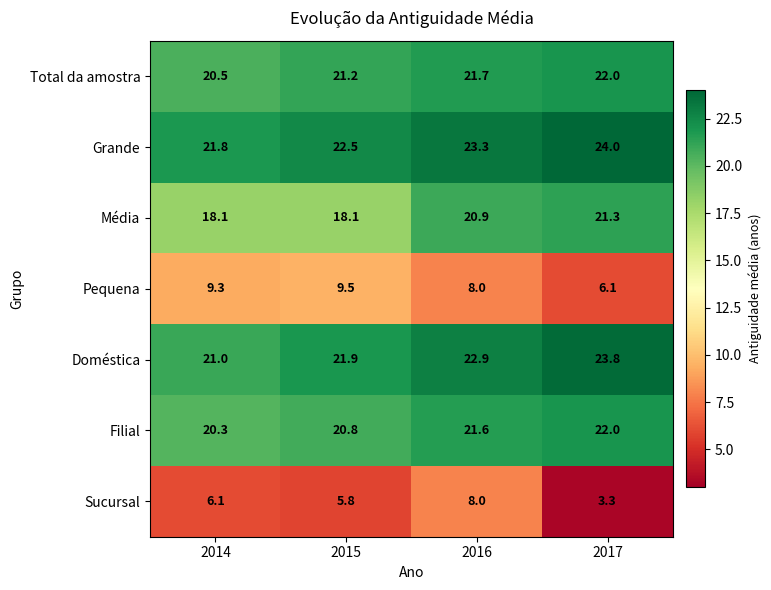

What is the greatest value displayed?

24.0